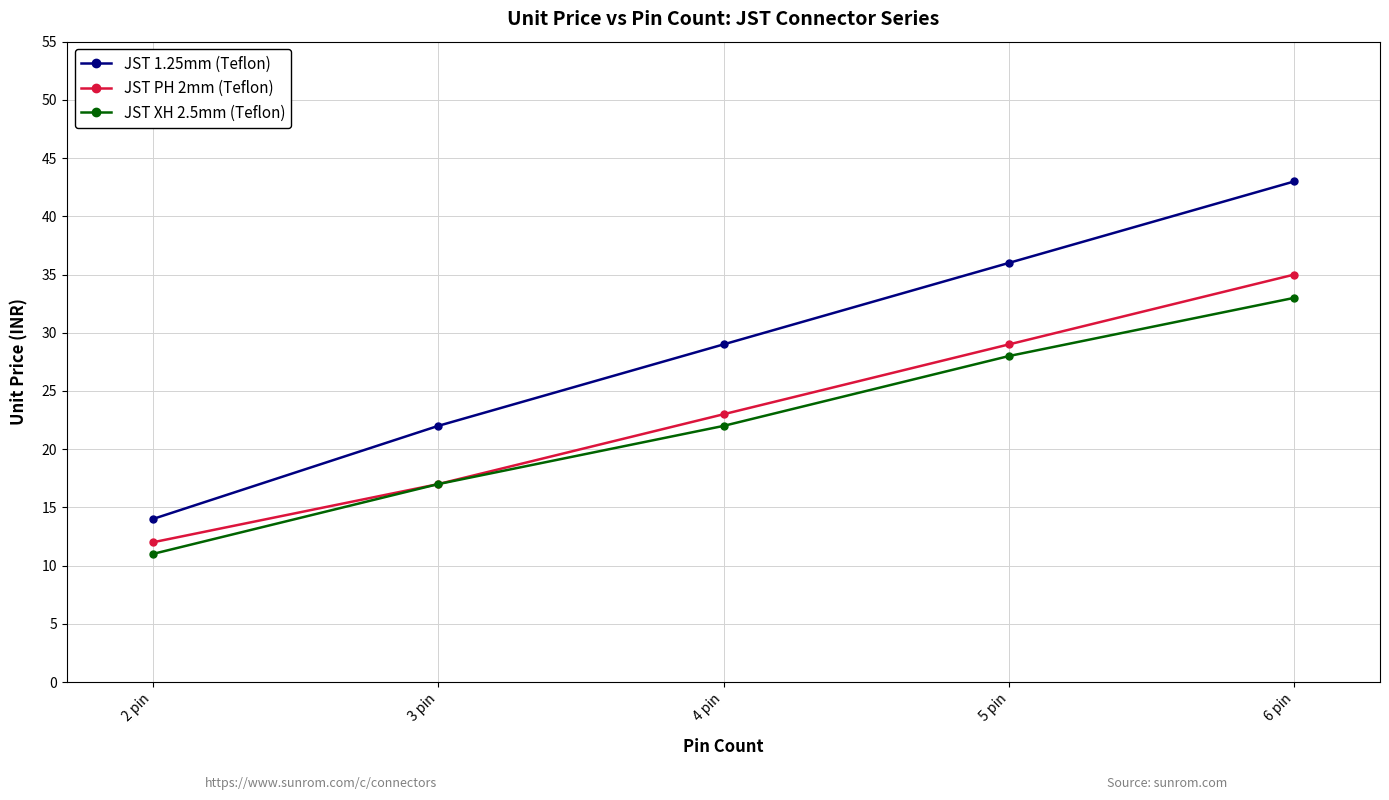

What are all the series names shown in the legend?

JST 1.25mm (Teflon), JST PH 2mm (Teflon), JST XH 2.5mm (Teflon)